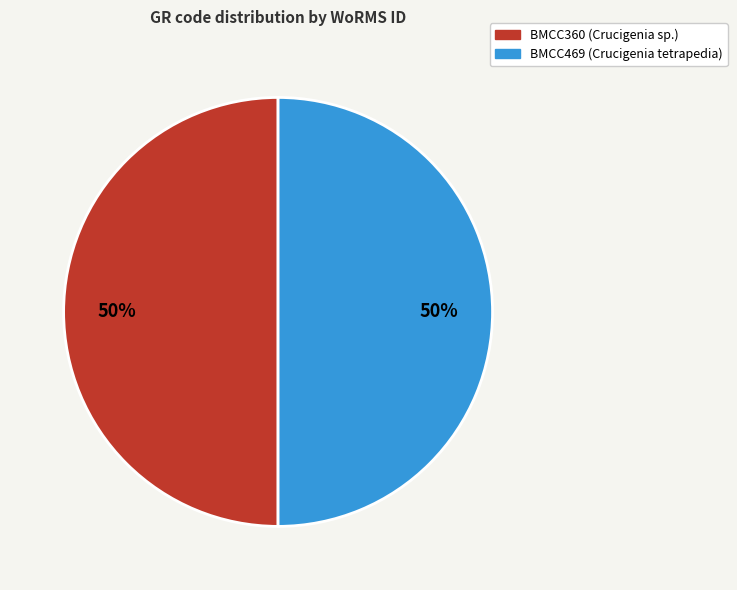

Is the sum of BMCC469 and BMCC360 greater than half?

Yes